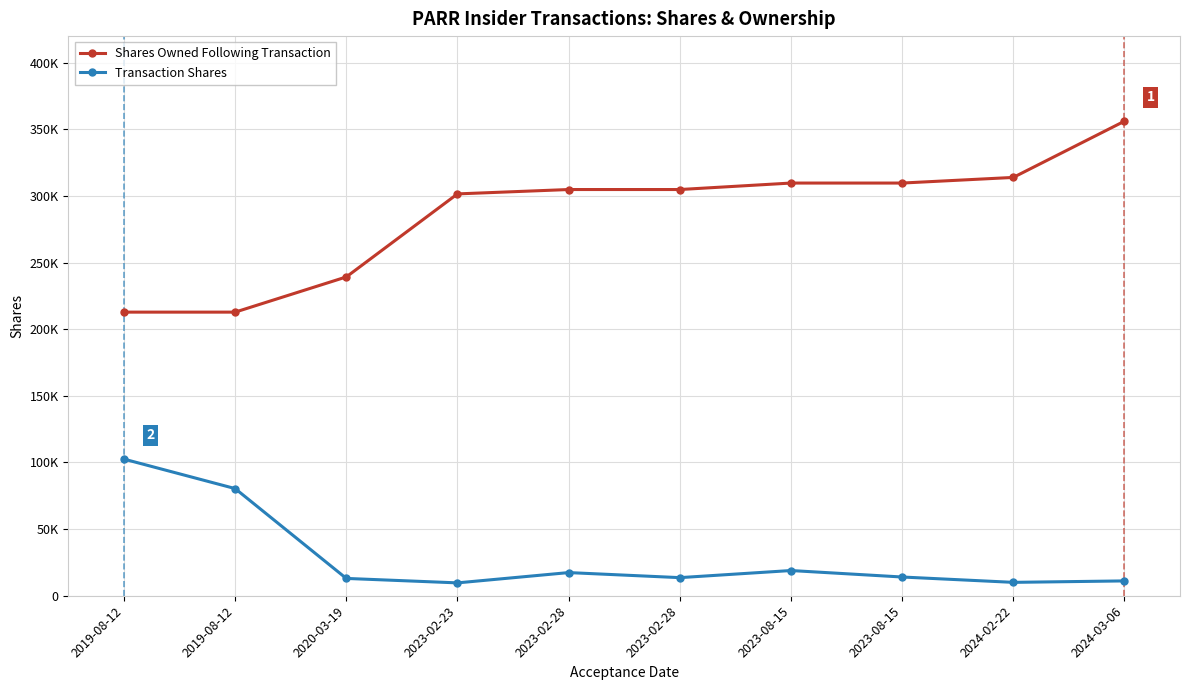

Is this an area chart (filled region under the line)?

No